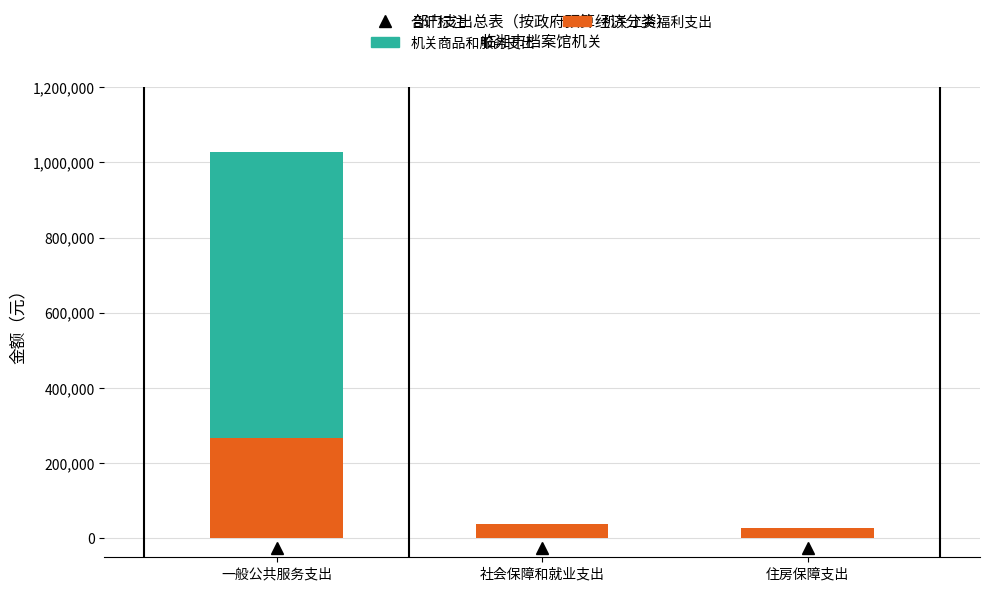

Where is 机关工资福利支出 nearest to the value 148477?

社会保障和就业支出